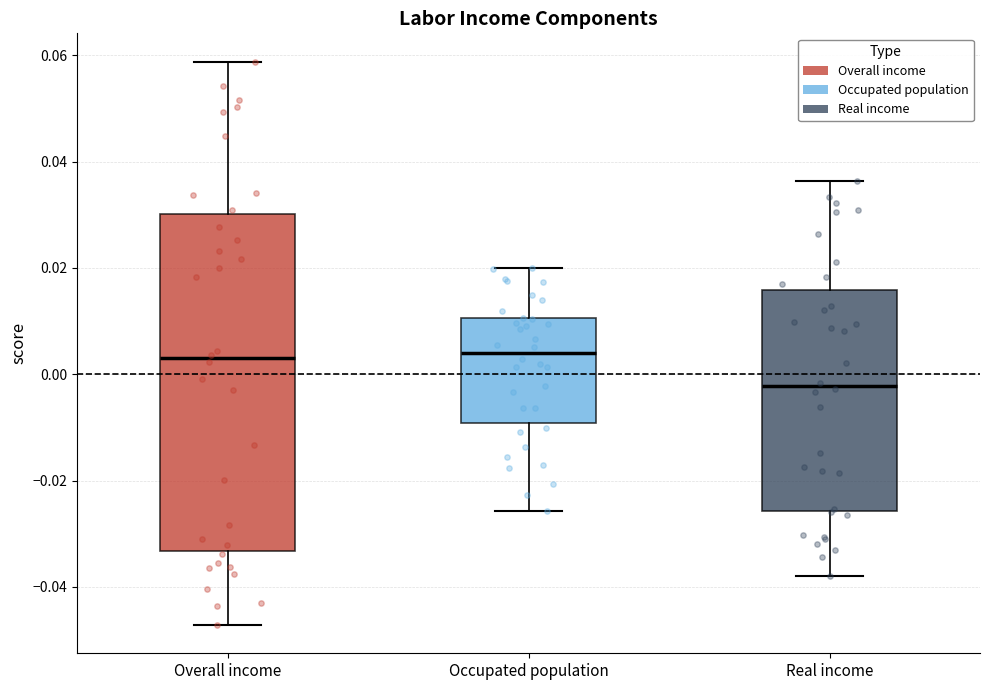

Where does the median line of the box for Occupated population sit on the y-axis? The values are not printed on the chart, so give them approximately, as read against the axis.

0.004